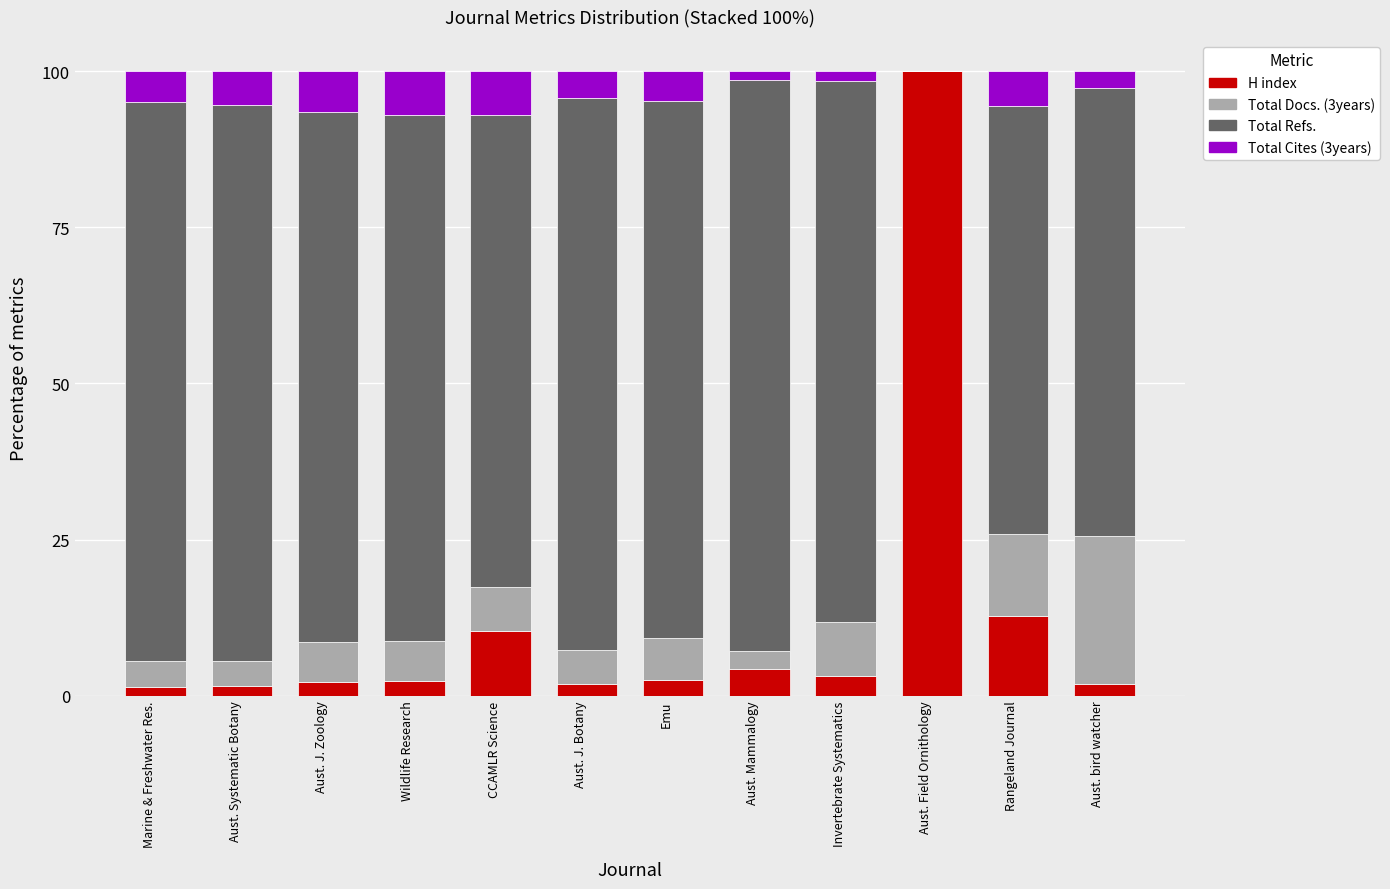

What is the highest value of the H index series?

100.0